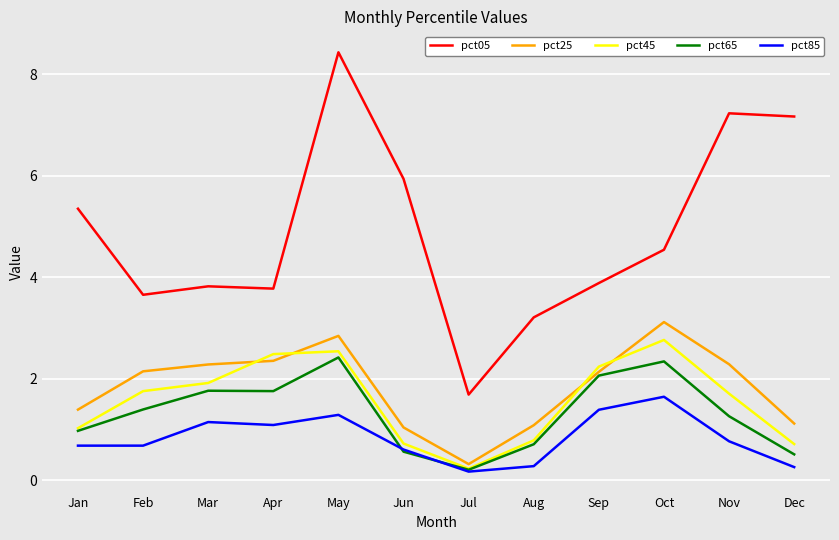

True or false: pct05 and pct65 intersect in this chart.

False